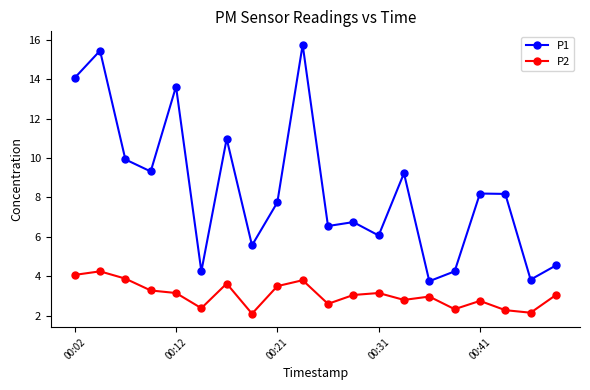

What is the lowest value of the P1 series?

3.8